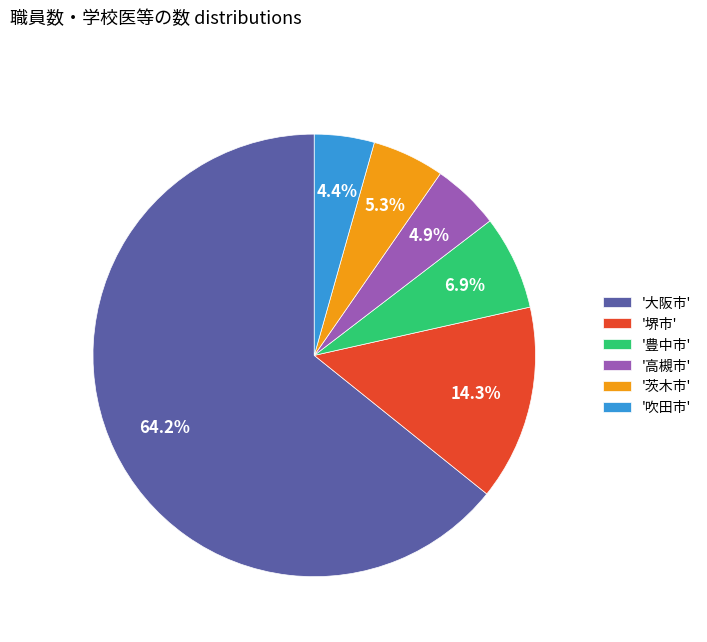

Count the number of slices in the pie.

6